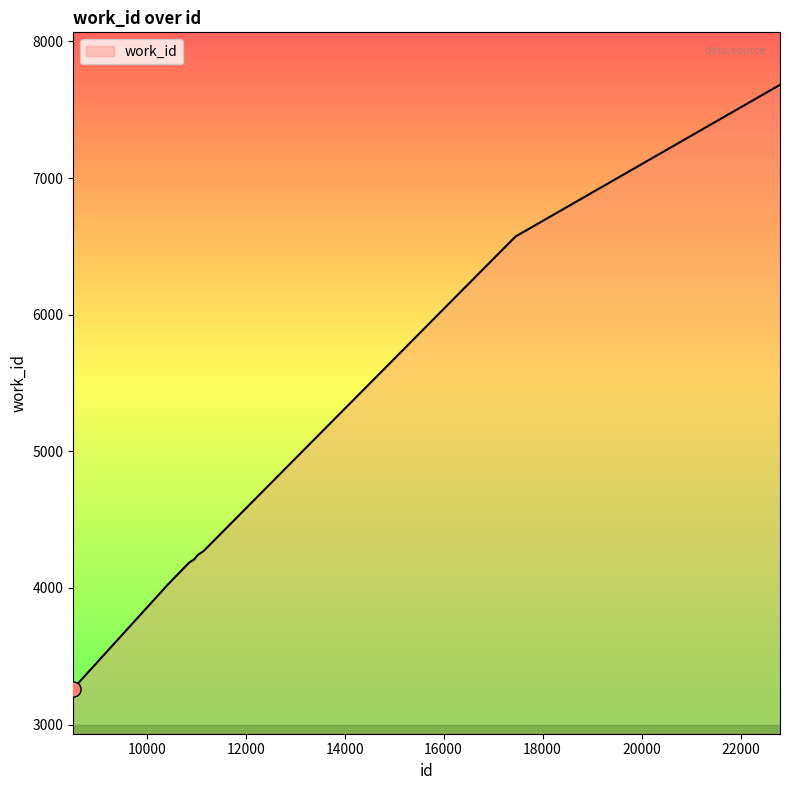

What is the smallest value displayed?

3259